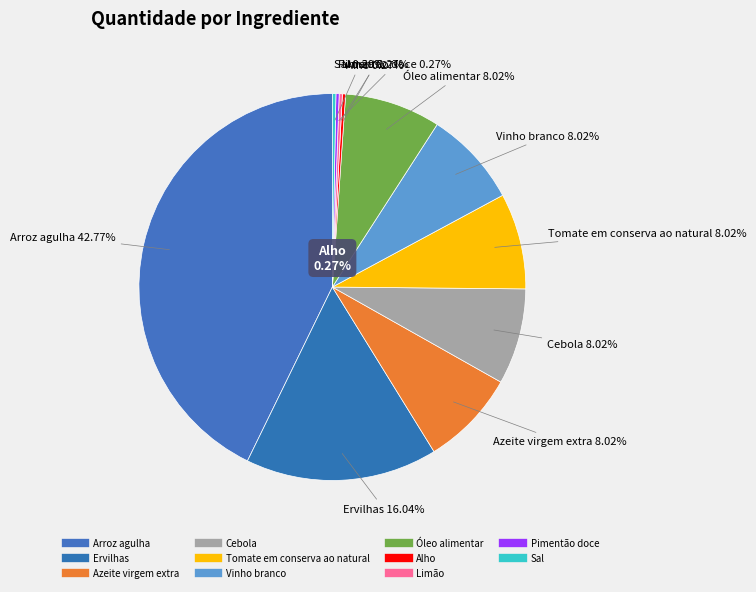

Which has a higher value, Arroz agulha or Tomate em conserva ao natural?

Arroz agulha